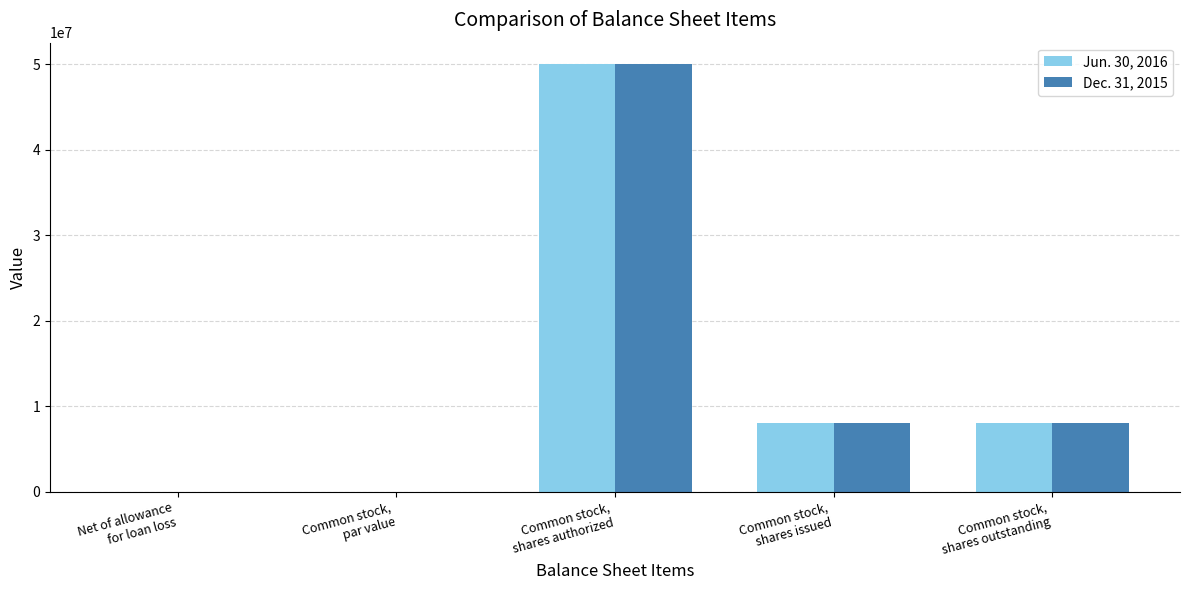

What is the highest value of the Dec. 31, 2015 series?

50000000